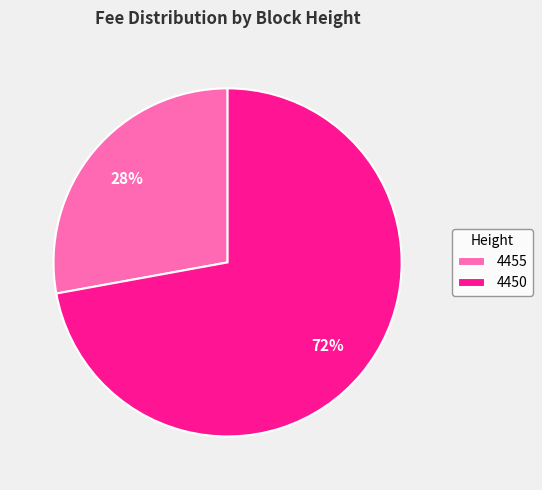

Which slice is the smallest?

4455